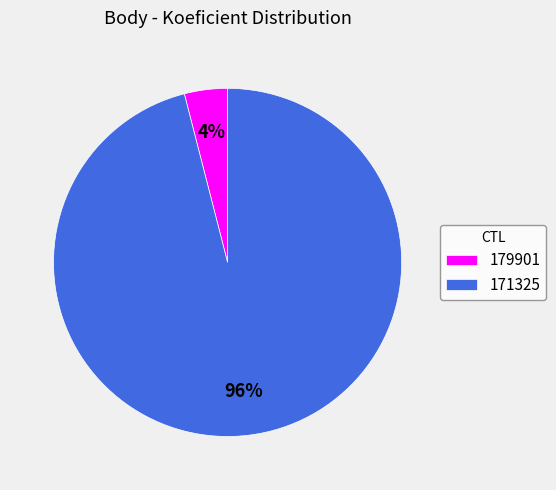

True or false: 179901 accounts for 4% of the total.

True